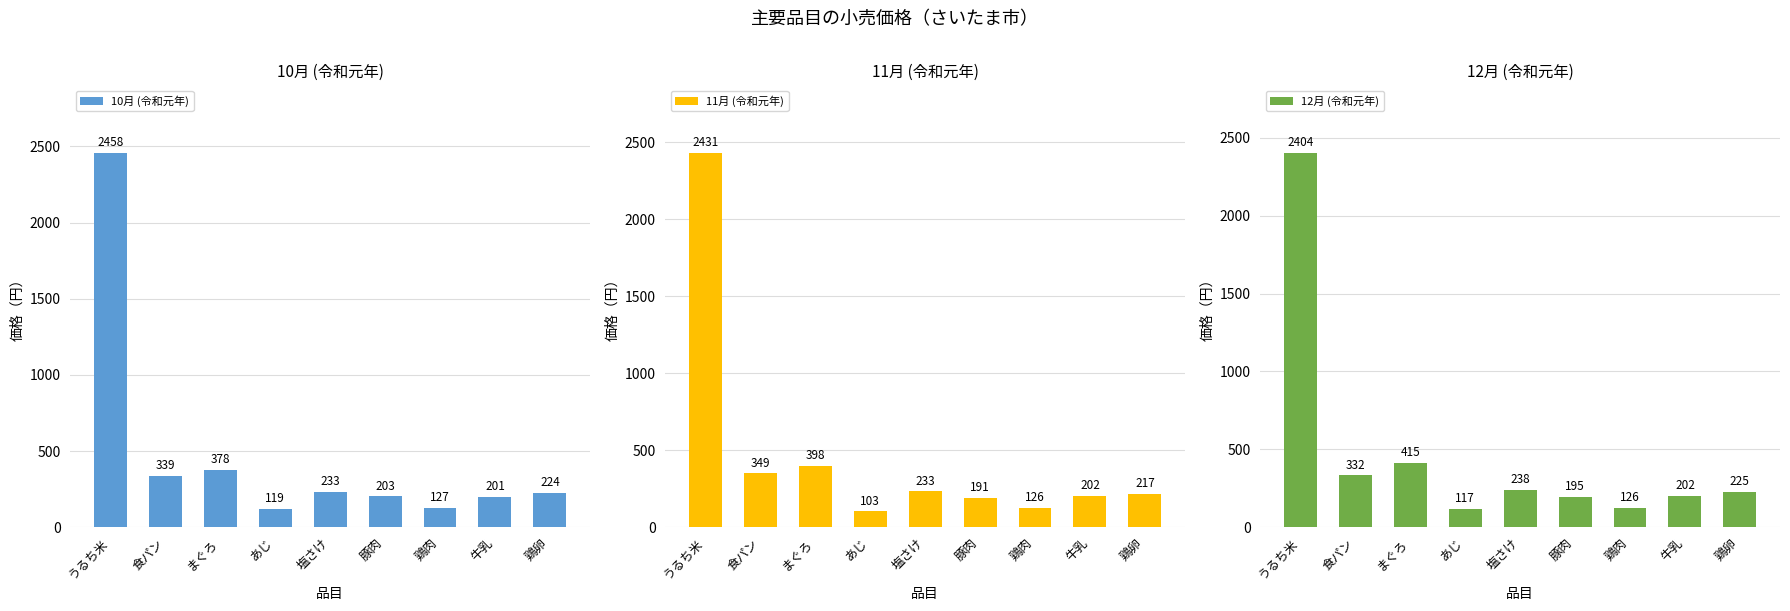

What are all the series names shown in the legend?

10月 (令和元年), 11月 (令和元年), 12月 (令和元年)